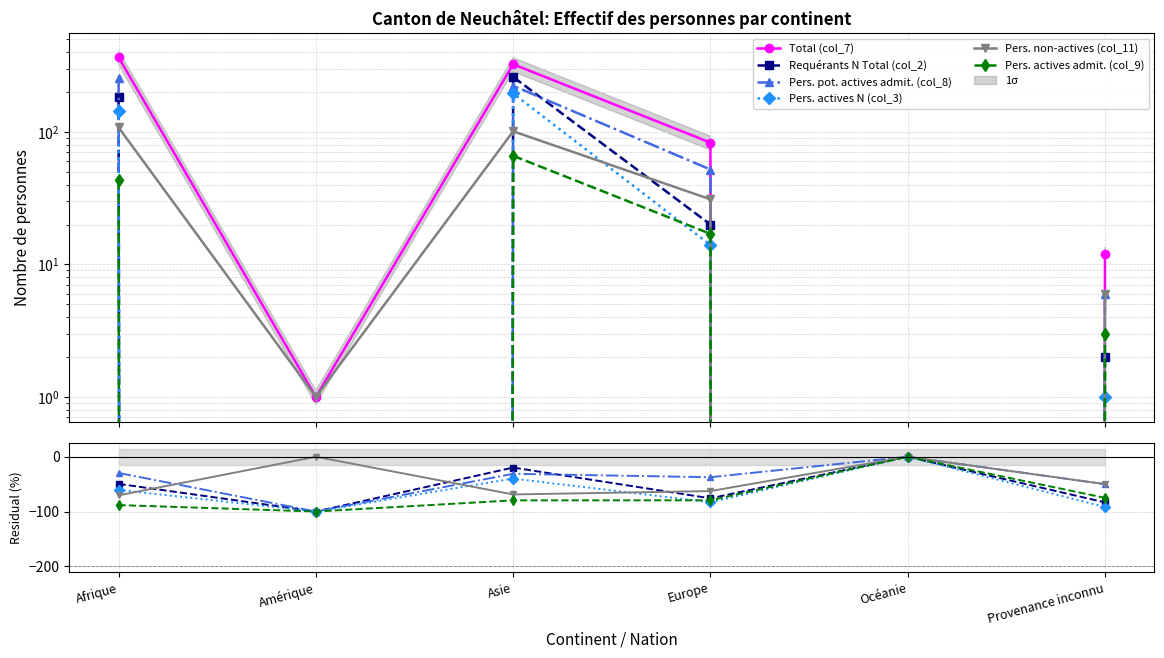

Is the value of Pers. non-actives (col_11) at Europe greater than the value of Pers. actives N (col_3) at Océanie?

No